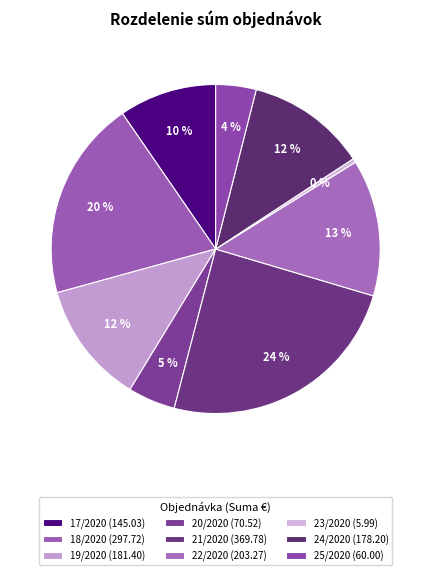

What is the total percentage of 18/2020 and 17/2020?

29.3%